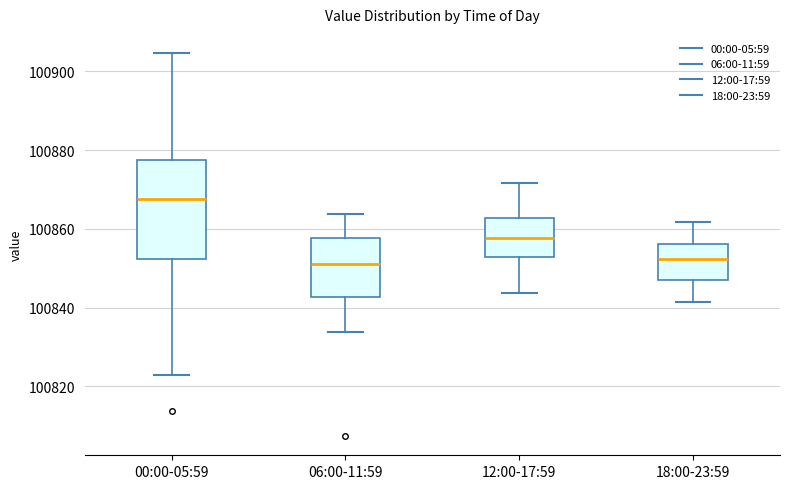

Reading left to right, read every box against the y-axis: the position of its median line, the range the box covers, and the ends of its whiskers. The values are not printed on the chart, so give them approximately, as read against the axis.

00:00-05:59: median 100868, box 100852 to 100878, whiskers 100822 to 100904
06:00-11:59: median 100852, box 100842 to 100858, whiskers 100834 to 100864
12:00-17:59: median 100858, box 100852 to 100862, whiskers 100844 to 100872
18:00-23:59: median 100852, box 100846 to 100856, whiskers 100842 to 100862